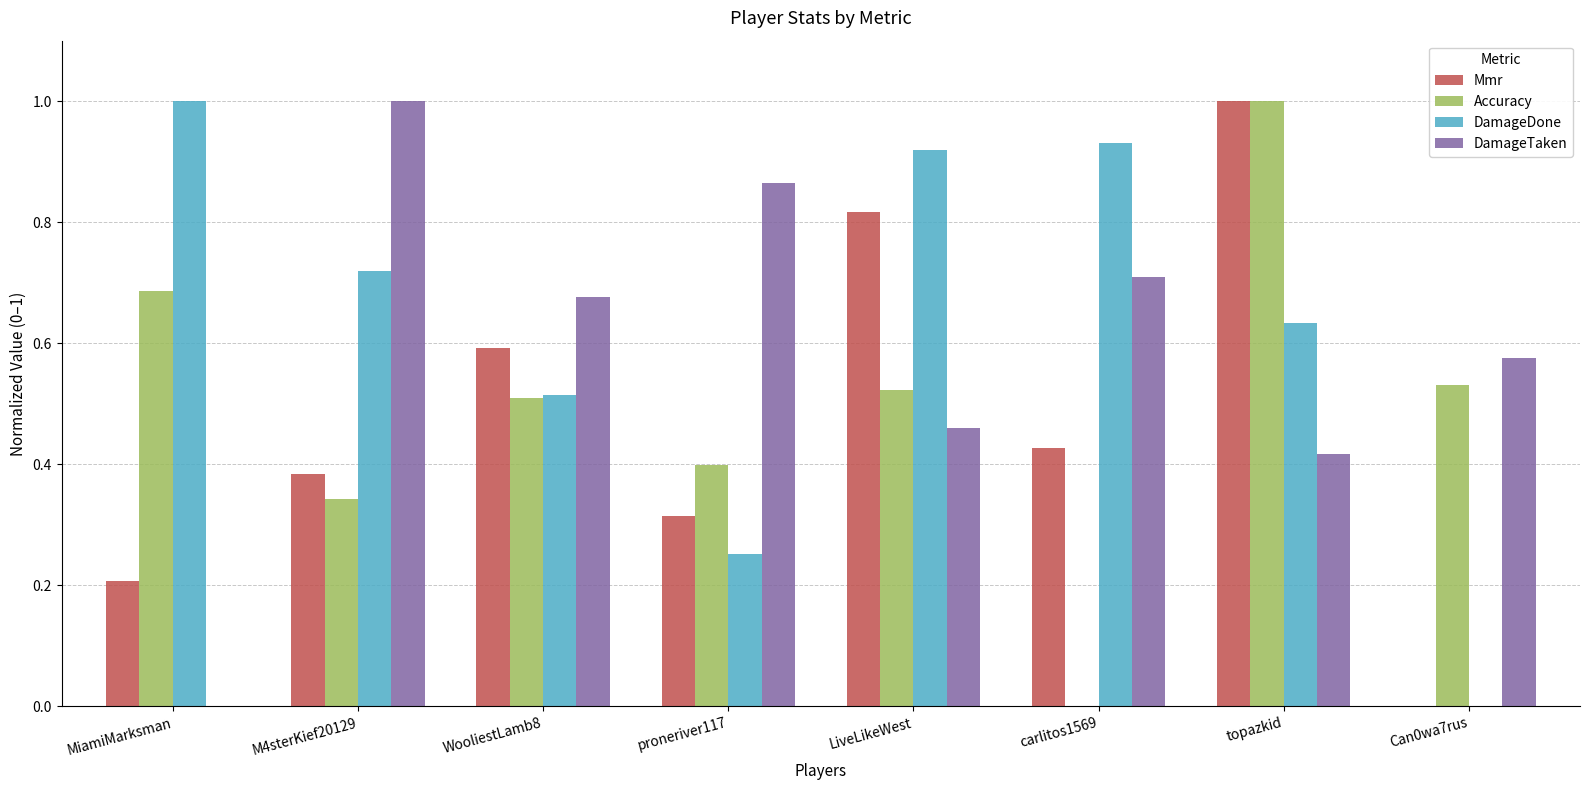

Are the bars grouped side by side (vs. stacked)?

Yes